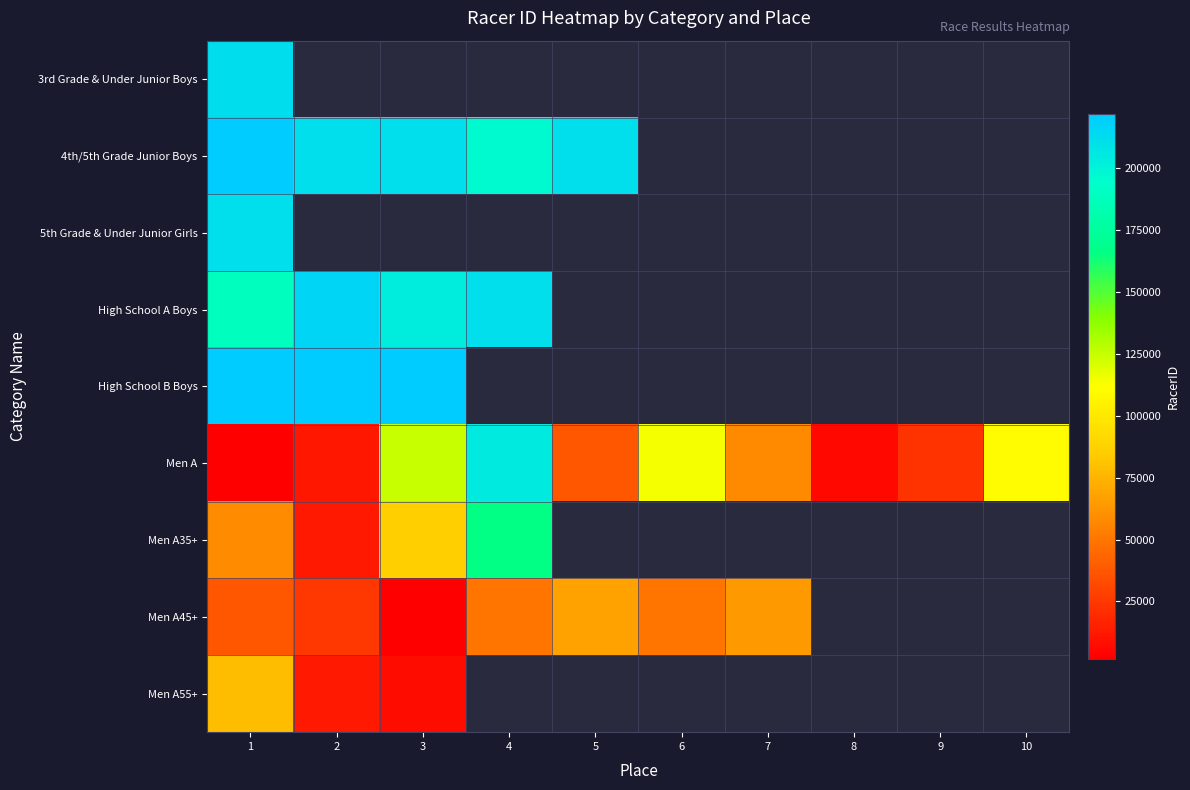

Is the value of 5th Grade & Under Junior Girls at 5 greater than the value of Men A55+ at 1?

No